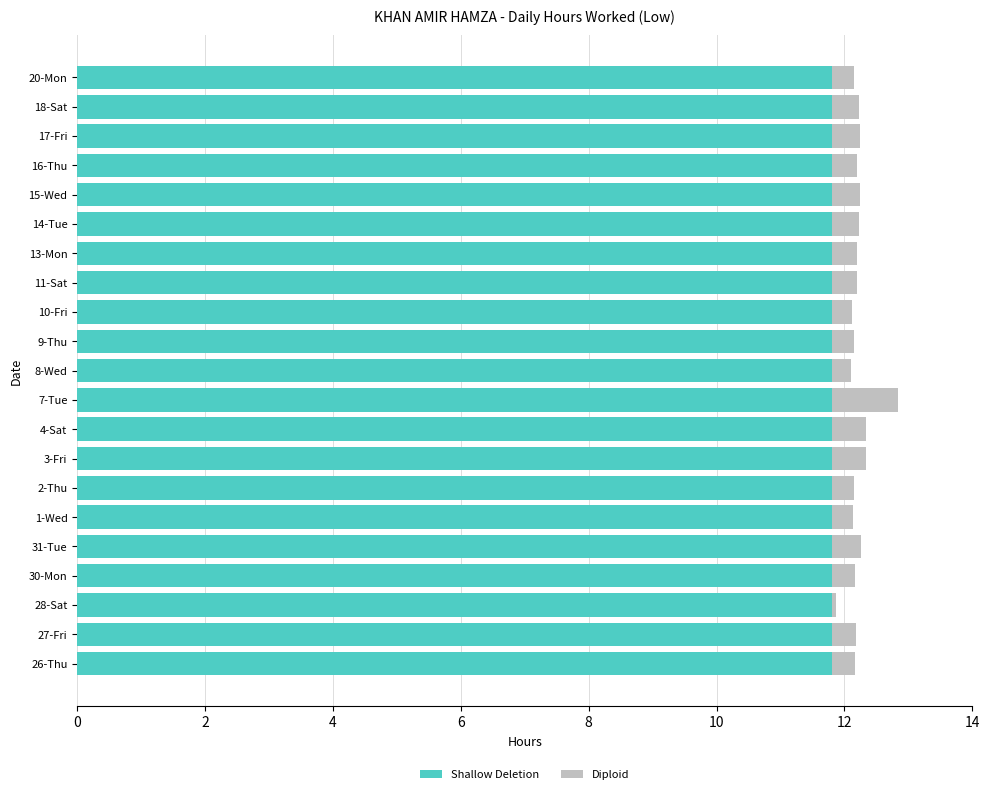

What is the minimum value for Shallow Deletion?

11.8